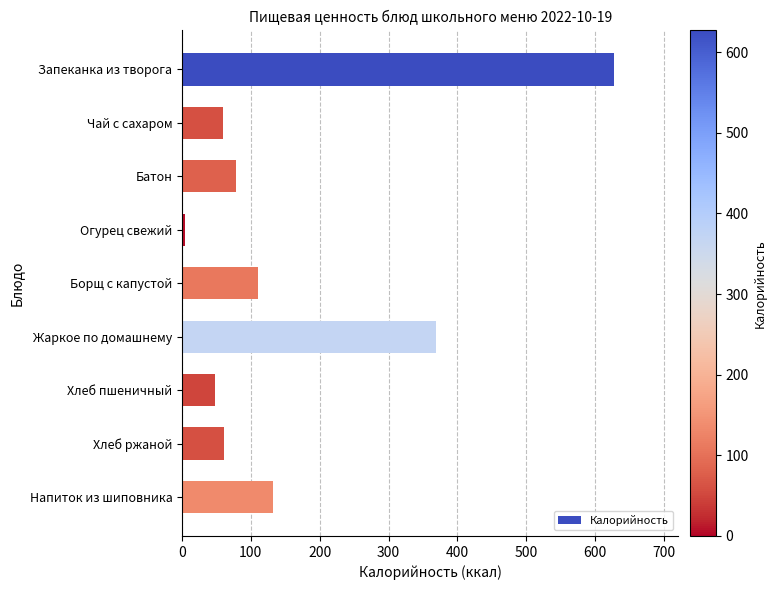

What is the difference between the maximum and minimum values?

622.1